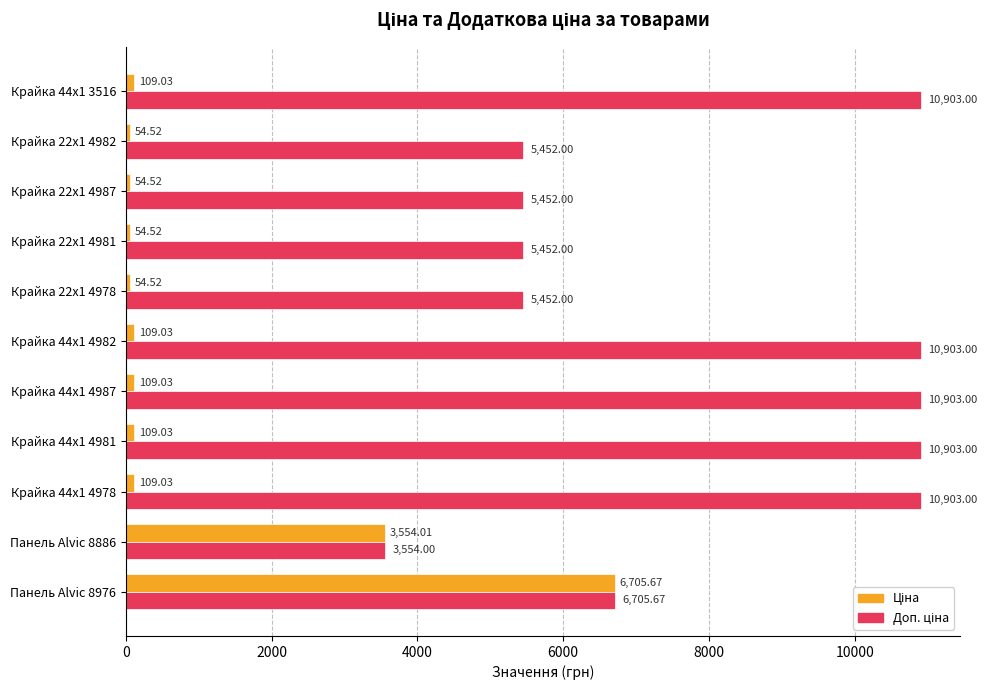

What is the spread (max minus min) of values at Крайка 44x1 4987?

10794.0